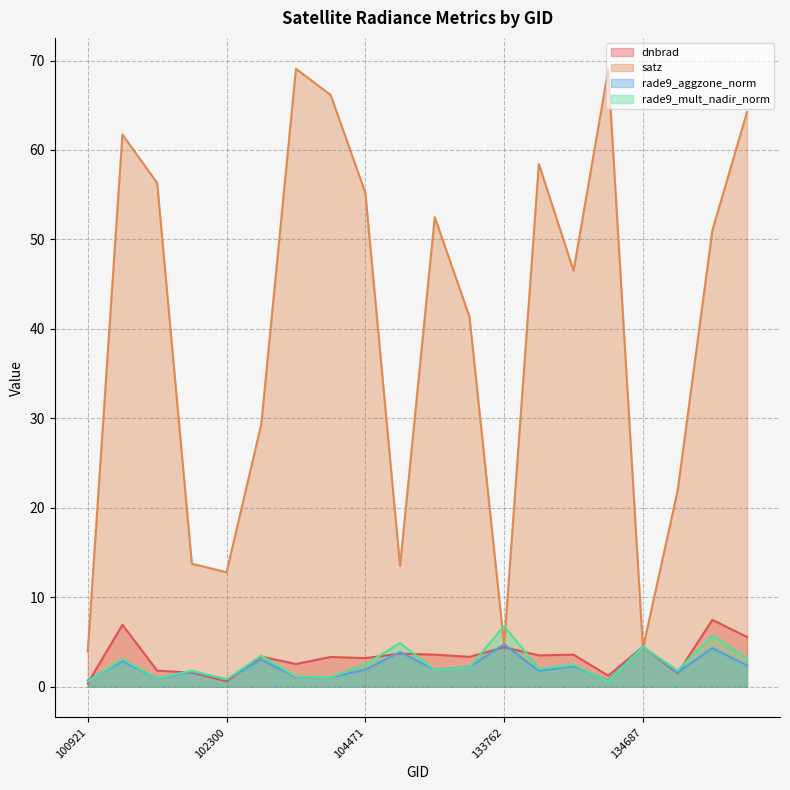

What is the difference between the satz values at 134138 and 133209?

5.9